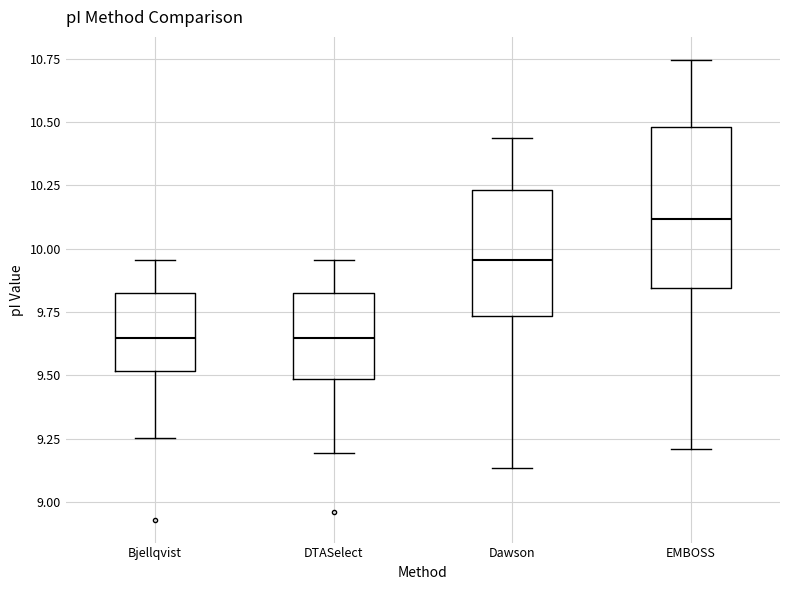

Reading left to right, transcribe this box plot: for each box, give where its median line is, the range the box spans, and where its two whiskers end, as read against the y-axis. The values are not printed on the chart, so give them approximately, as read against the axis.

Bjellqvist: median 9.65, box 9.50 to 9.80, whiskers 9.25 to 9.95
DTASelect: median 9.65, box 9.50 to 9.80, whiskers 9.20 to 9.95
Dawson: median 9.95, box 9.75 to 10.25, whiskers 9.15 to 10.45
EMBOSS: median 10.10, box 9.85 to 10.50, whiskers 9.20 to 10.75